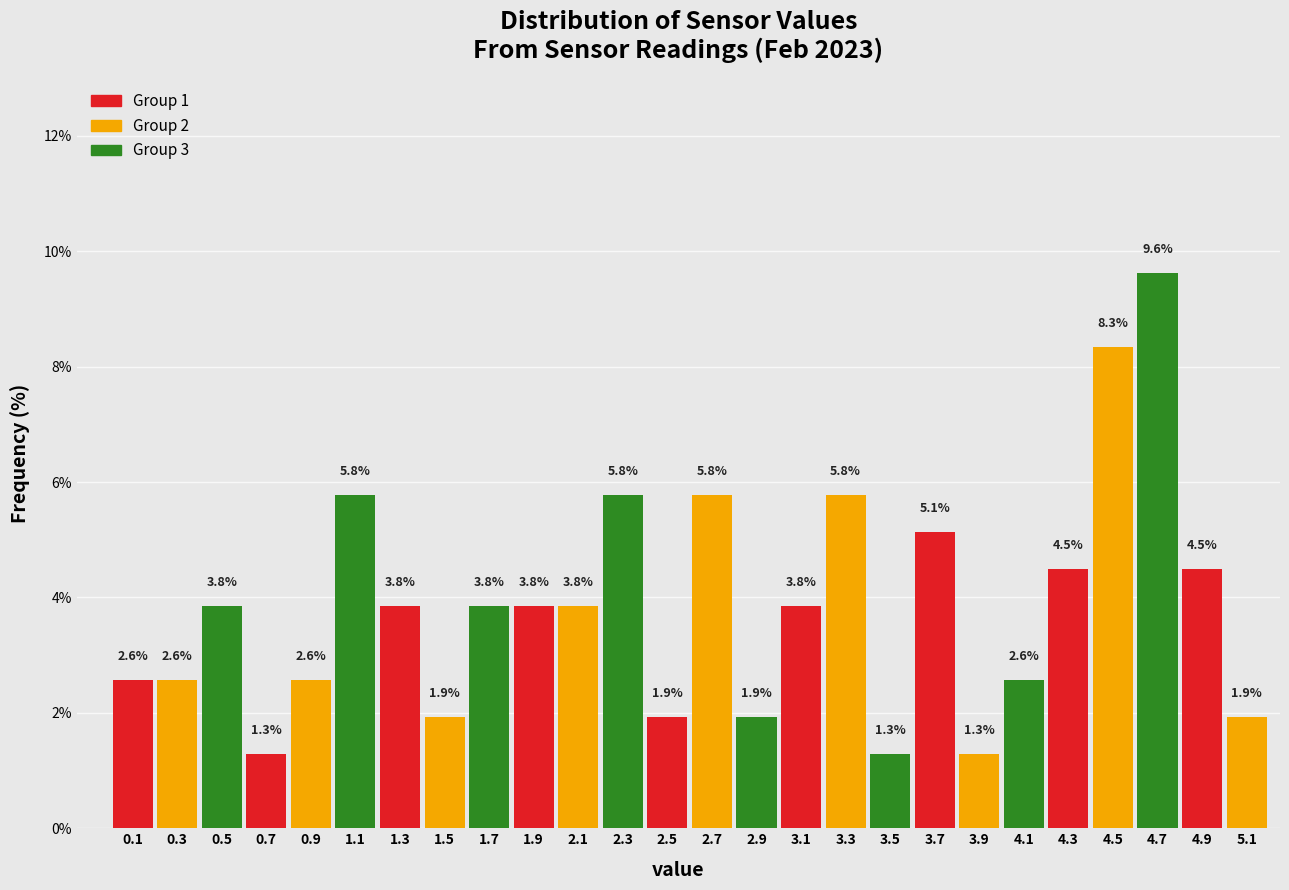

Reading left to right, list every bar in this chart as the range it spans on the x-axis followed by its height.

0.0 to 0.2: 2.6
0.2 to 0.4: 2.6
0.4 to 0.6: 3.8
0.6 to 0.8: 1.3
0.8 to 1.0: 2.6
1.0 to 1.2: 5.8
1.2 to 1.4: 3.8
1.4 to 1.6: 1.9
1.6 to 1.8: 3.8
1.8 to 2.0: 3.8
2.0 to 2.2: 3.8
2.2 to 2.4: 5.8
2.4 to 2.6: 1.9
2.6 to 2.8: 5.8
2.8 to 3.0: 1.9
3.0 to 3.2: 3.8
3.2 to 3.4: 5.8
3.4 to 3.6: 1.3
3.6 to 3.8: 5.1
3.8 to 4.0: 1.3
4.0 to 4.2: 2.6
4.2 to 4.4: 4.5
4.4 to 4.6: 8.3
4.6 to 4.8: 9.6
4.8 to 5.0: 4.5
5.0 to 5.2: 1.9